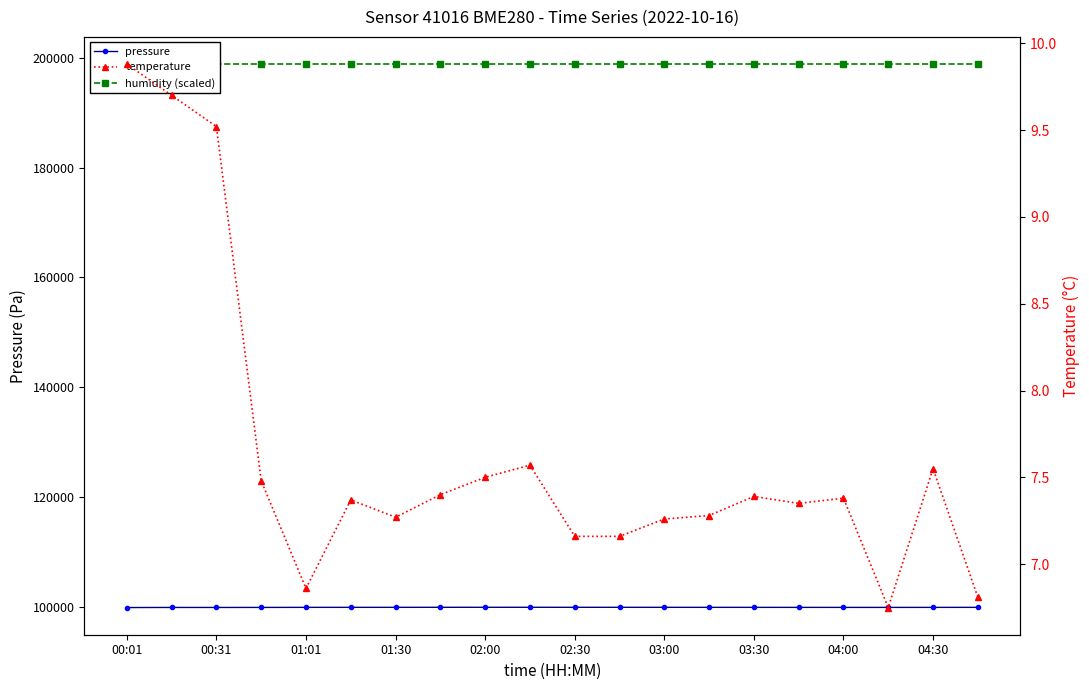

At how many categories does at least one series exceed 29339?

20